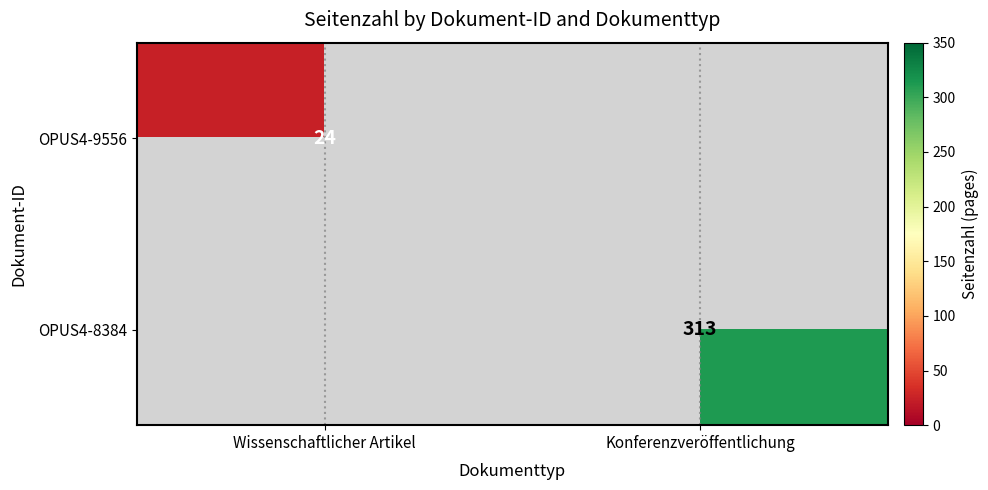

The value of OPUS4-9556 at Wissenschaftlicher Artikel is 24. True or false?

True